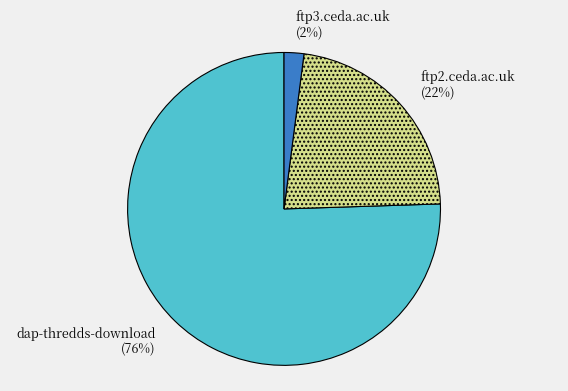

Rank the categories by value from highest to lowest.

dap-thredds-download, ftp2.ceda.ac.uk, ftp3.ceda.ac.uk